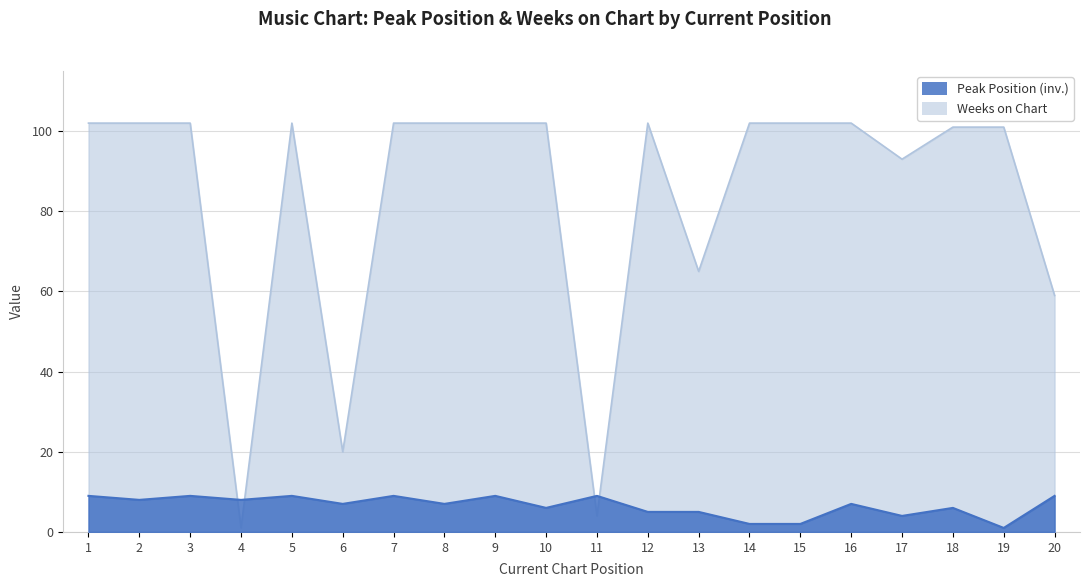

What is the lowest value of the Weeks on Chart series?

1